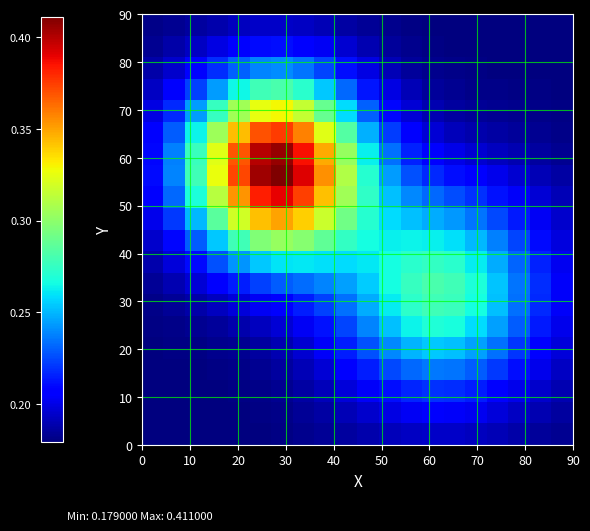

What is the maximum value shown in the chart?

0.4